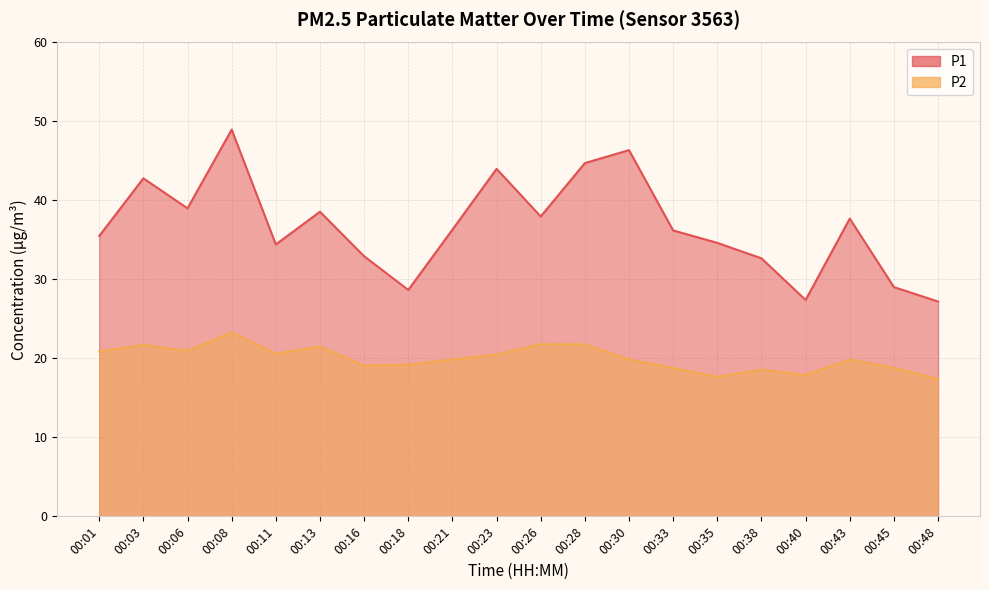

How many data points does each series have?

20